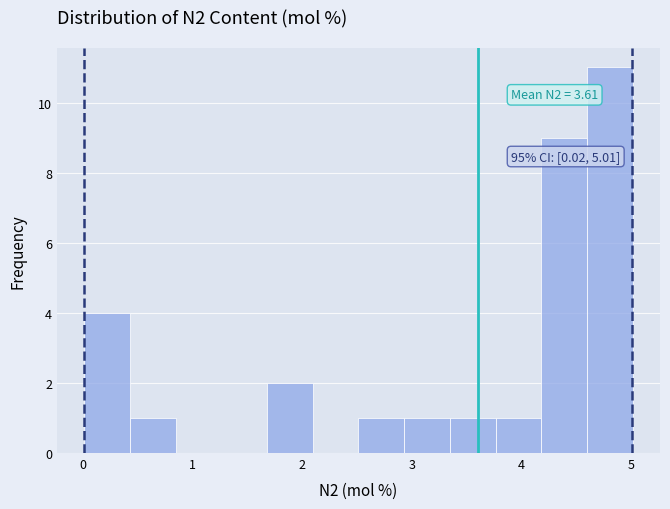

Which range on the x-axis has the tallest bar?

4.6 to 5.0